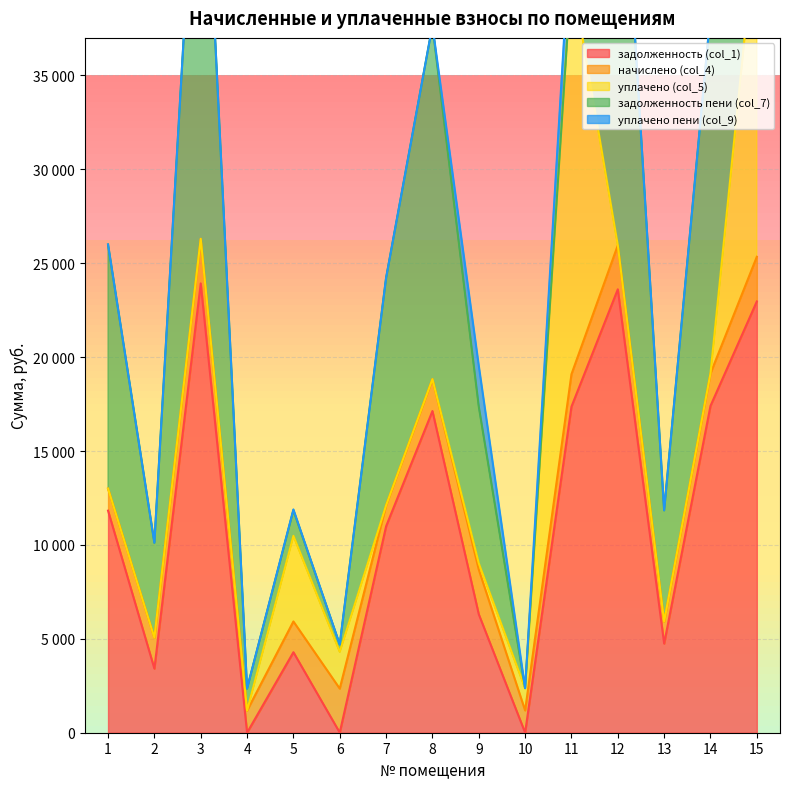

Where is the first local maximum for задолженность (col_1)?

3